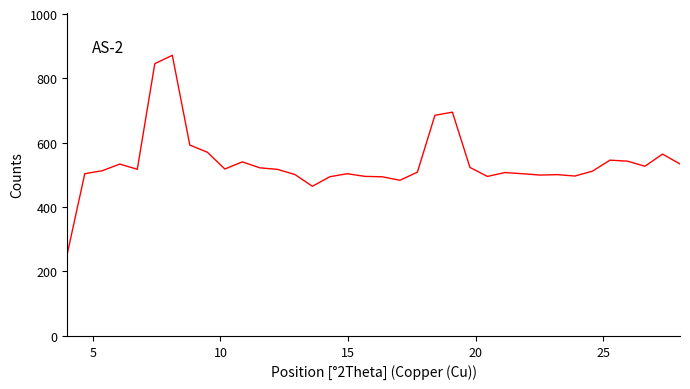

What is the difference between the maximum and minimum values?

616.6